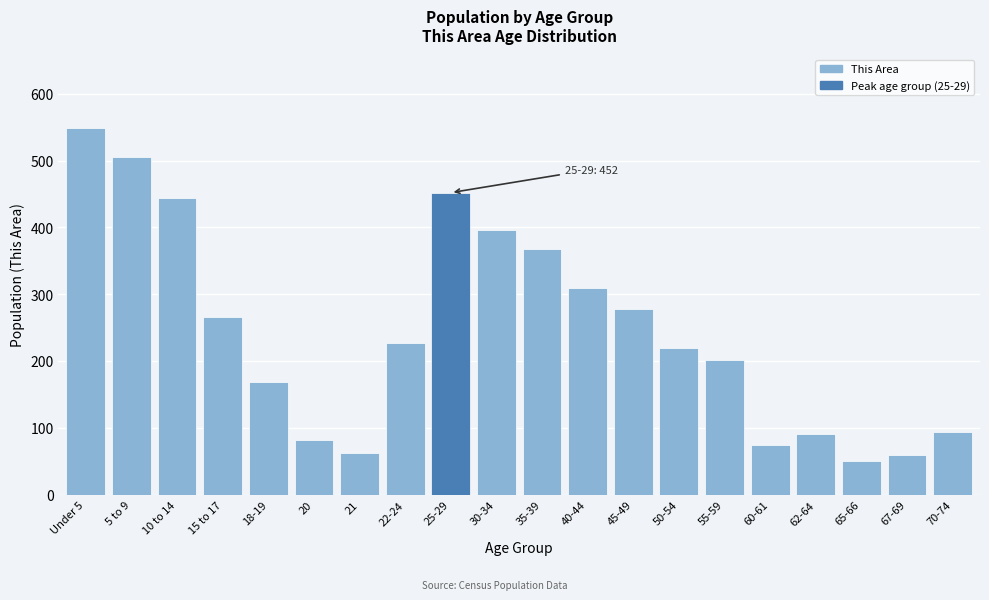

What value does the data have at 15 to 17?

266